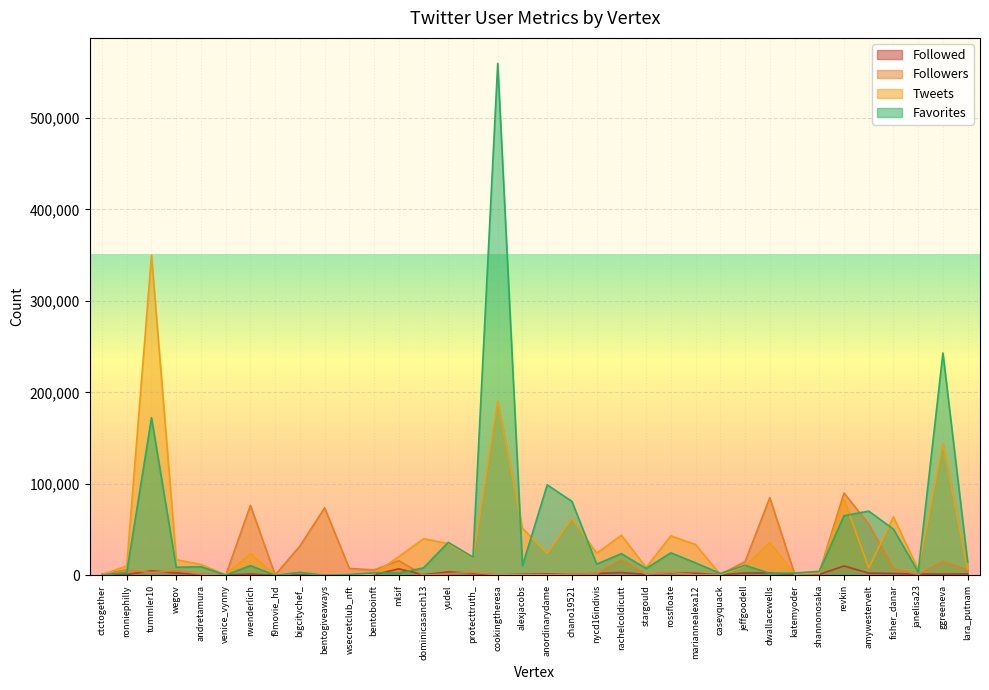

Where is Followed nearest to the value 5139?

tummler10